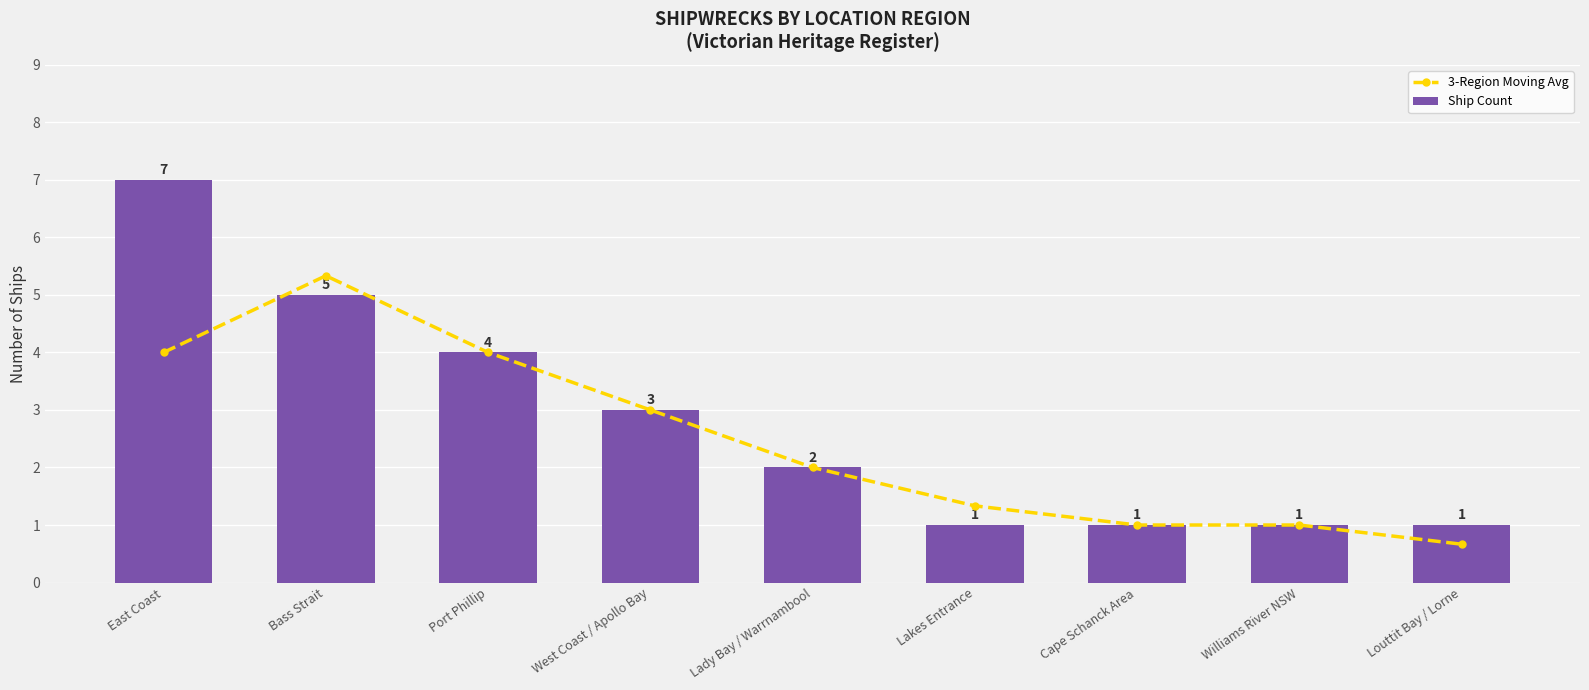

Is it true that Ship Count equals 2.2 at Port Phillip?

False